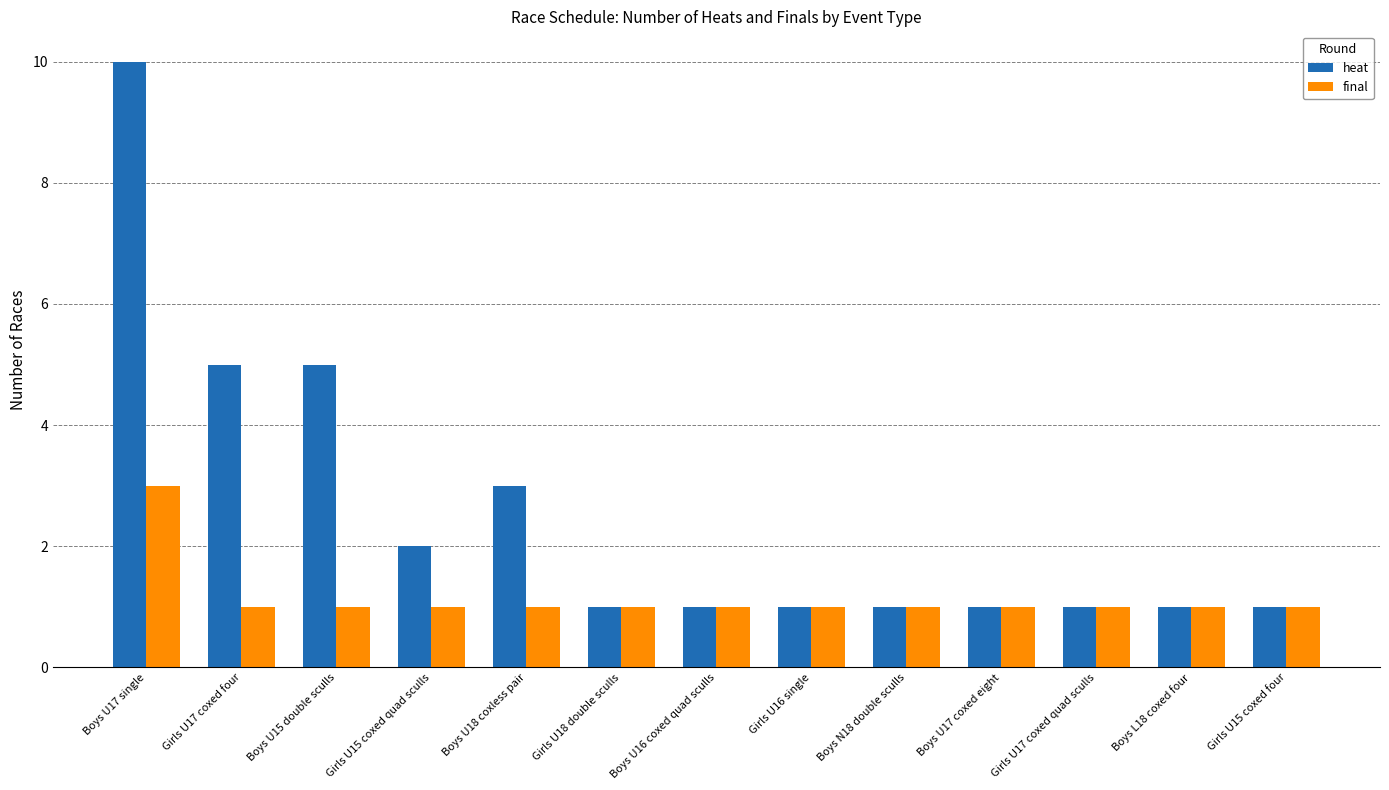

Which series changed the most between Girls U17 coxed four and Girls U15 coxed quad sculls?

heat